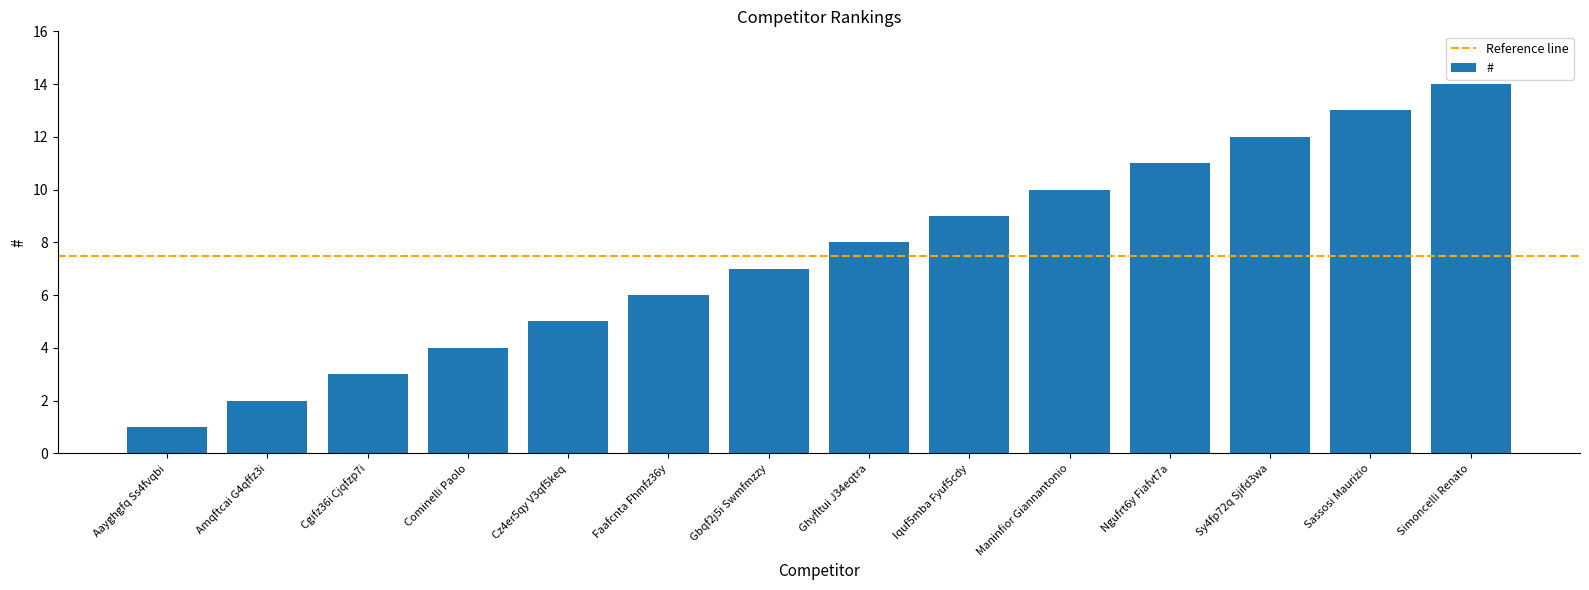

What is the smallest value displayed?

1